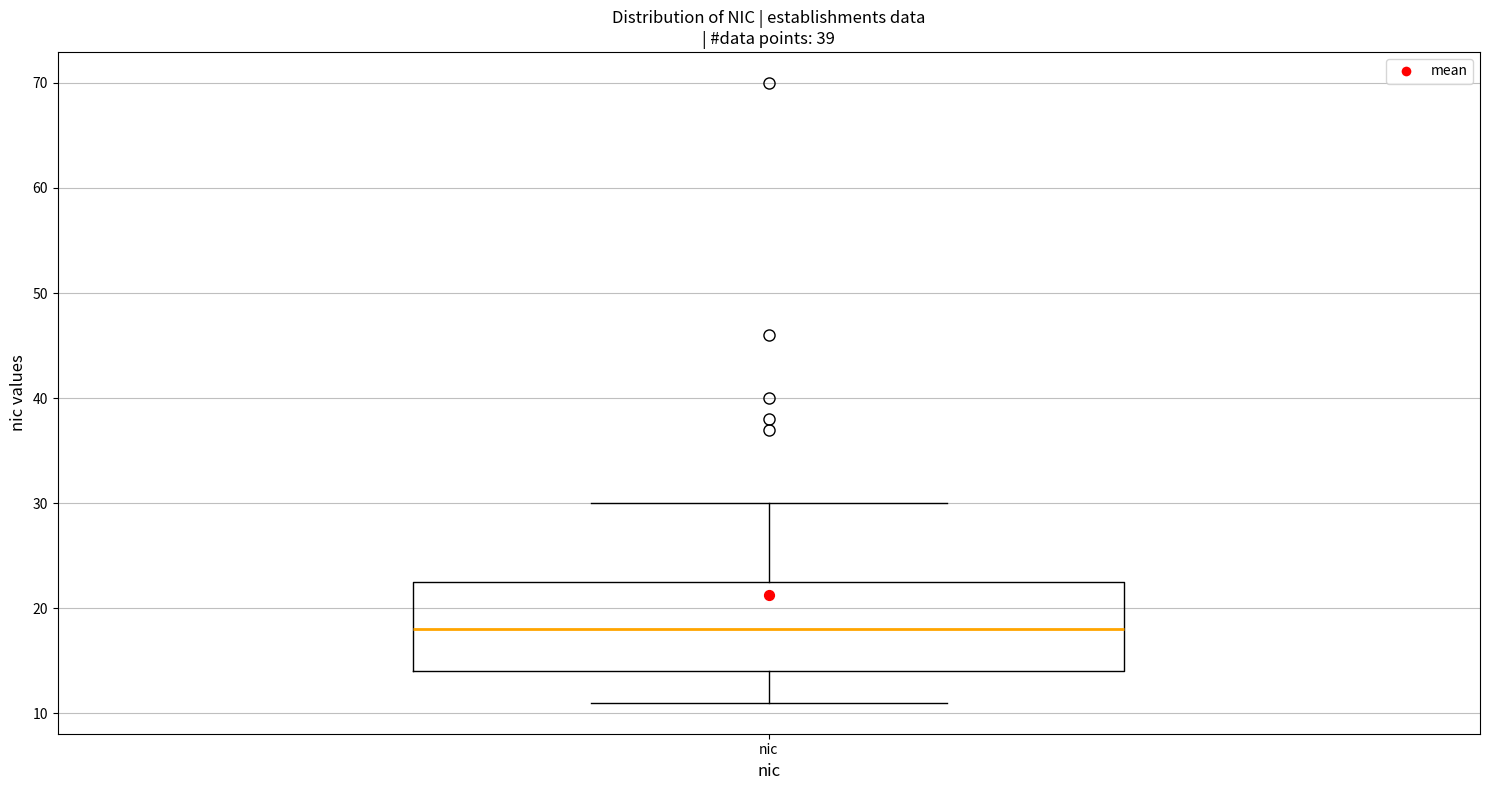

Transcribe this box plot: give where the median line is, the range the box spans, and where the two whiskers end, as read against the y-axis. The values are not printed on the chart, so give them approximately, as read against the axis.

median 18, box 14 to 23, whiskers 11 to 30